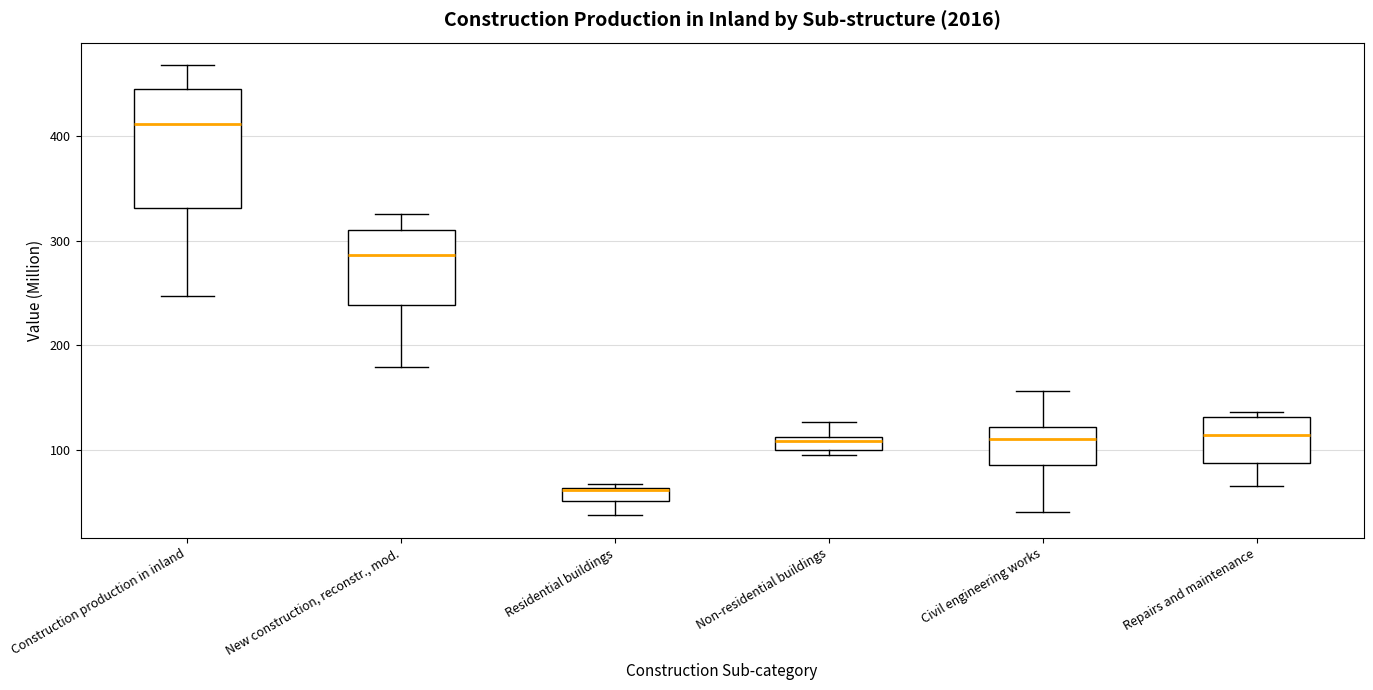

Comparing the boxes themselves (not the whiskers), which one is the tallest?

Construction production in inland